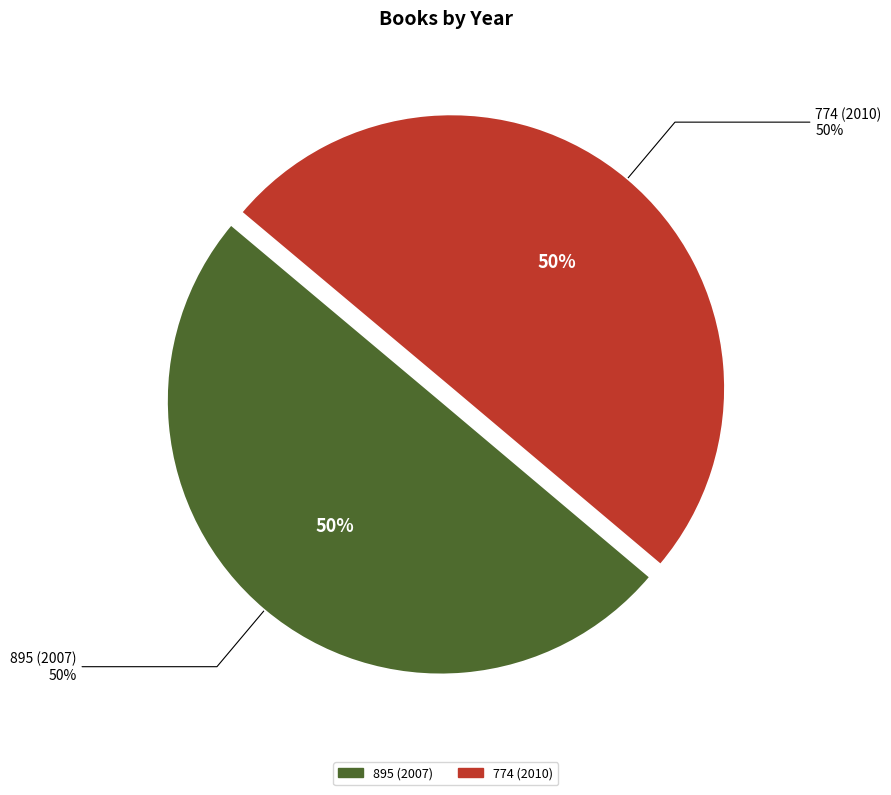

How much of the chart is everything except 774 (2010)?

50.0%